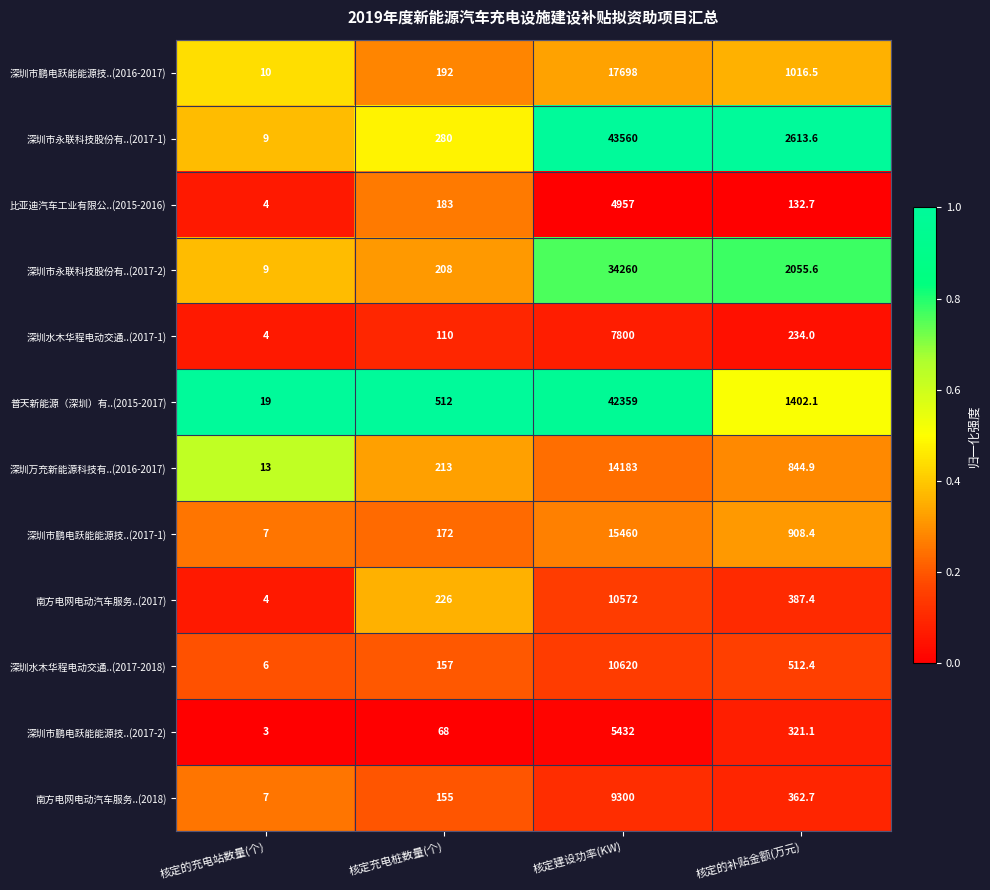

At which label is 深圳市永联科技股份有..(2017-2) closest to 17134?

核定的补贴金额(万元)